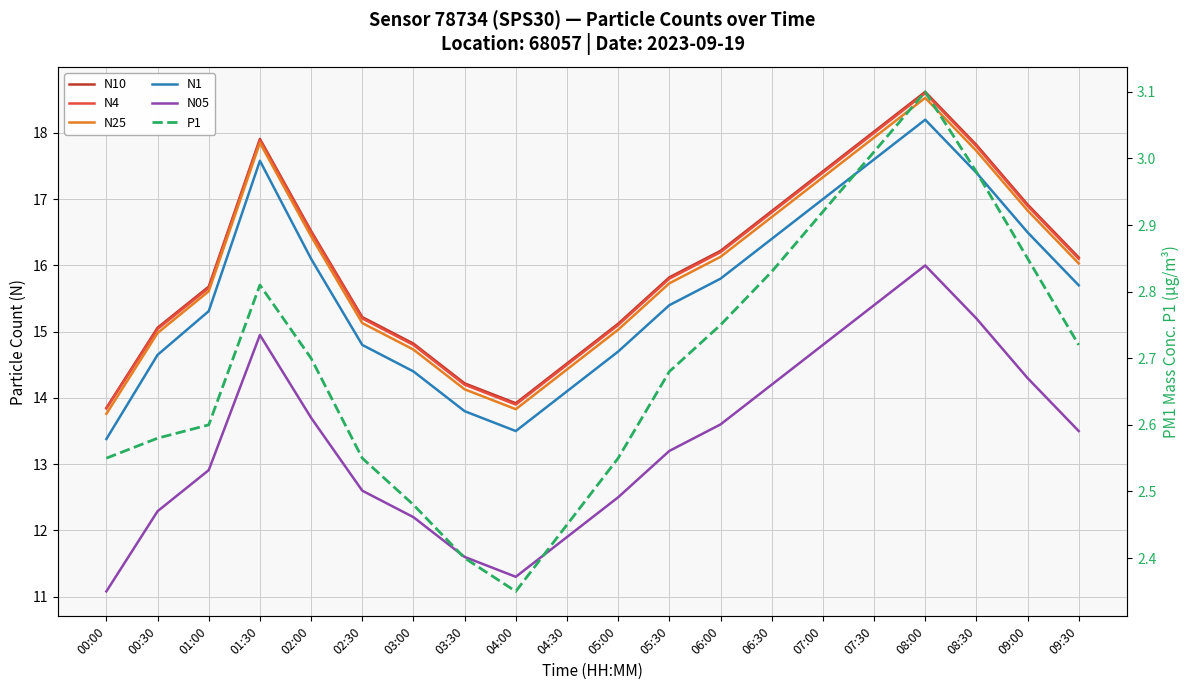

True or false: N4 and P1 intersect in this chart.

False